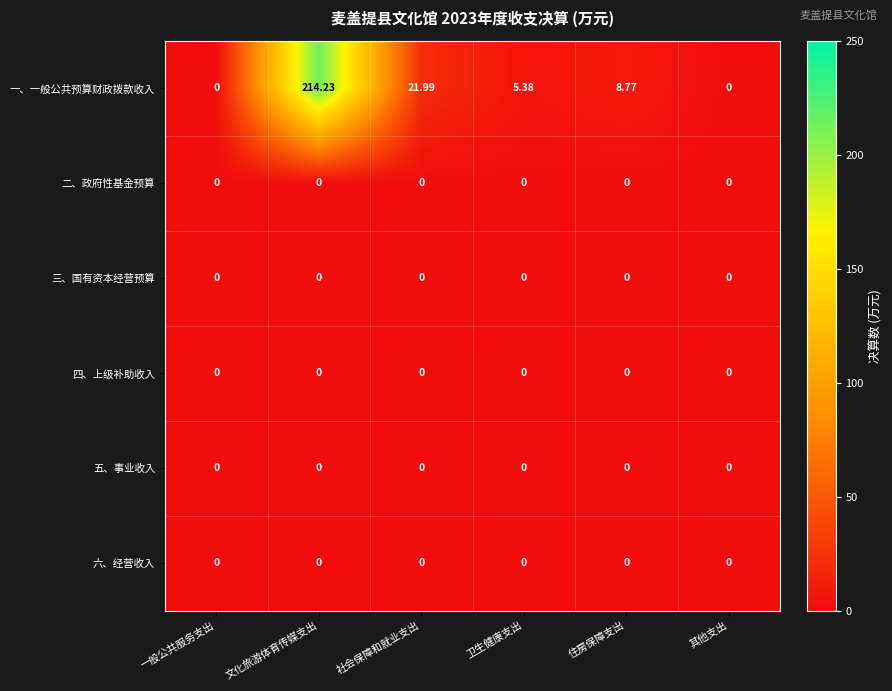

At which label does 一、一般公共预算财政拨款收入 first exceed 8?

文化旅游体育传媒支出